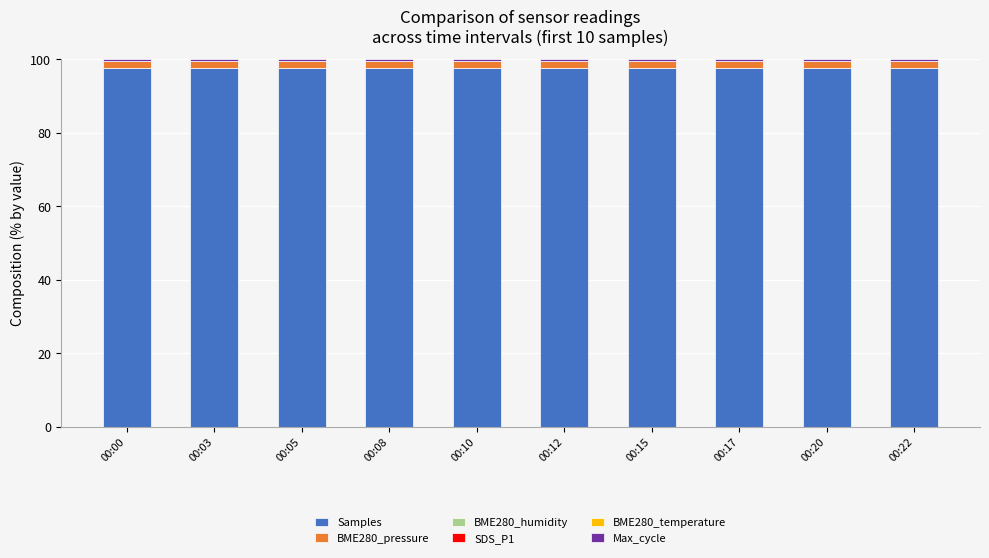

Does the chart contain stacked bars?

Yes